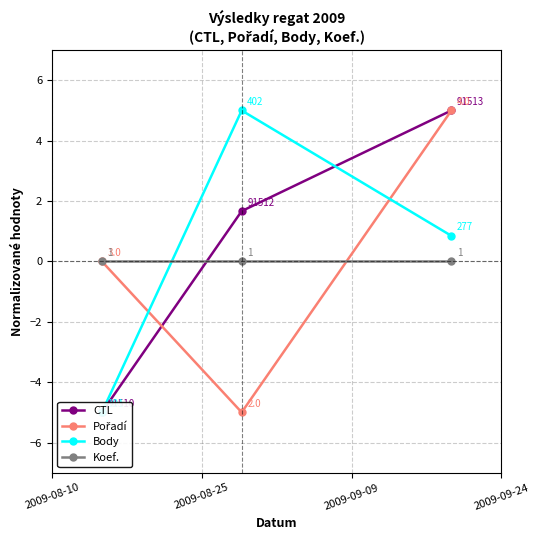

Reading left to right, extract all data points from this chart.

CTL: -5.0	1.7	5.0
Pořadí: 0.0	-5.0	5.0
Body: -5.0	5.0	0.8
Koef.: 0.0	0.0	0.0